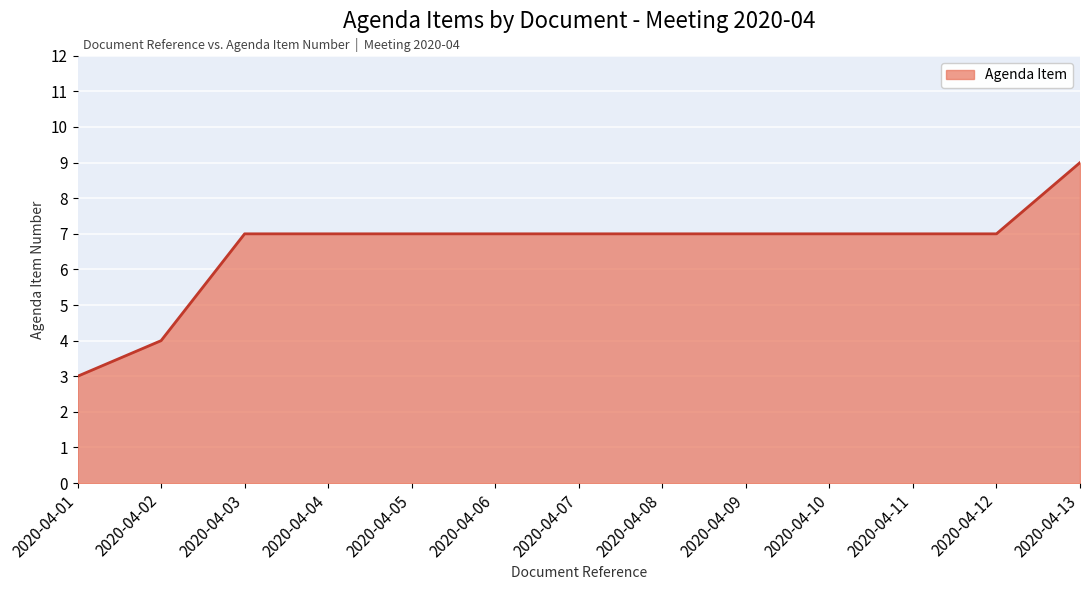

Approximately how many times larger is the value at 2020-04-06 compared to 2020-04-04?

1.0